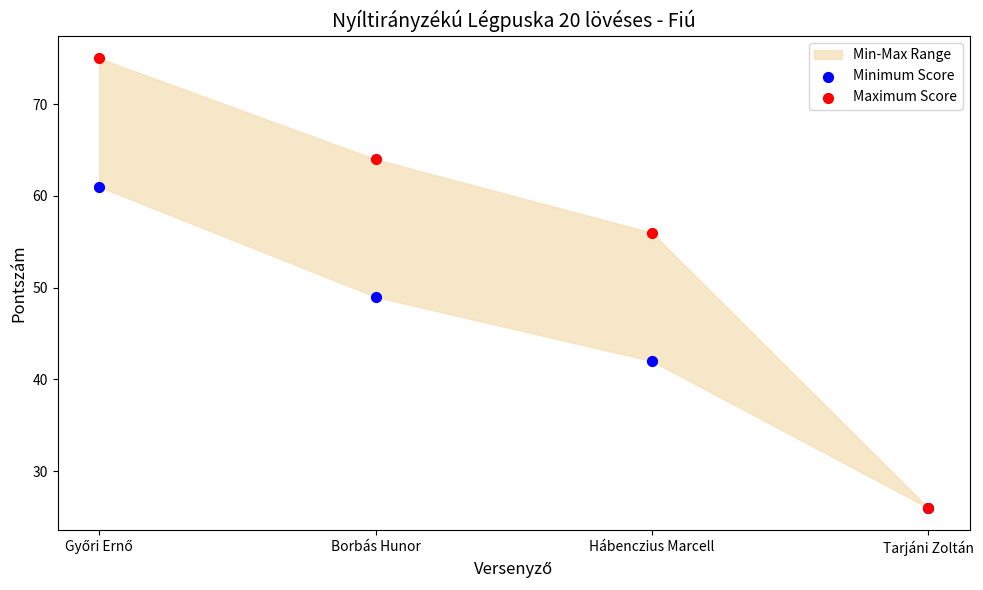

Which series has the largest Y range (max minus min)?

Maximum Score